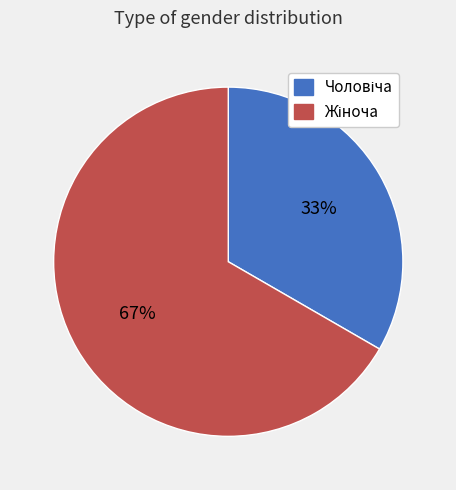

Does any single category account for the majority?

Yes